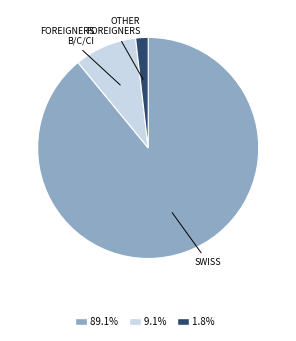

Approximately how many times larger is the value at 9.1% compared to 1.8%?

5.0